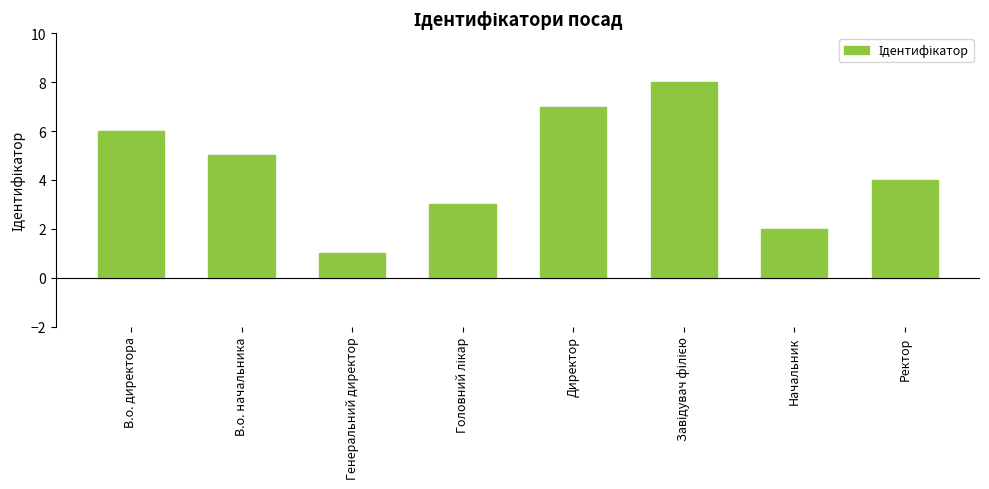

Reading left to right, what are all the values shown in this chart?

6	5	1	3	7	8	2	4